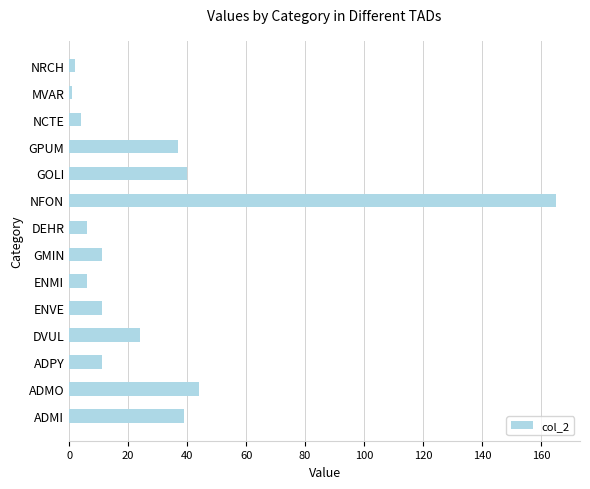

What is the difference between the values at ADMO and ADPY?

33